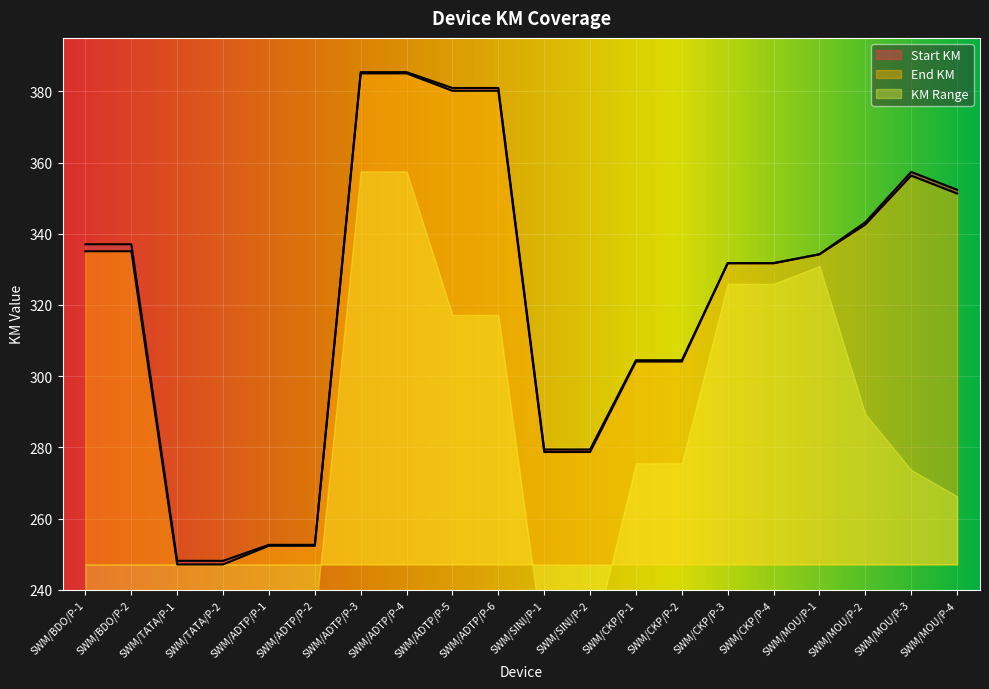

Which has a higher value, SWM/ADTP/P-3 or SWM/MOU/P-4?

SWM/ADTP/P-3